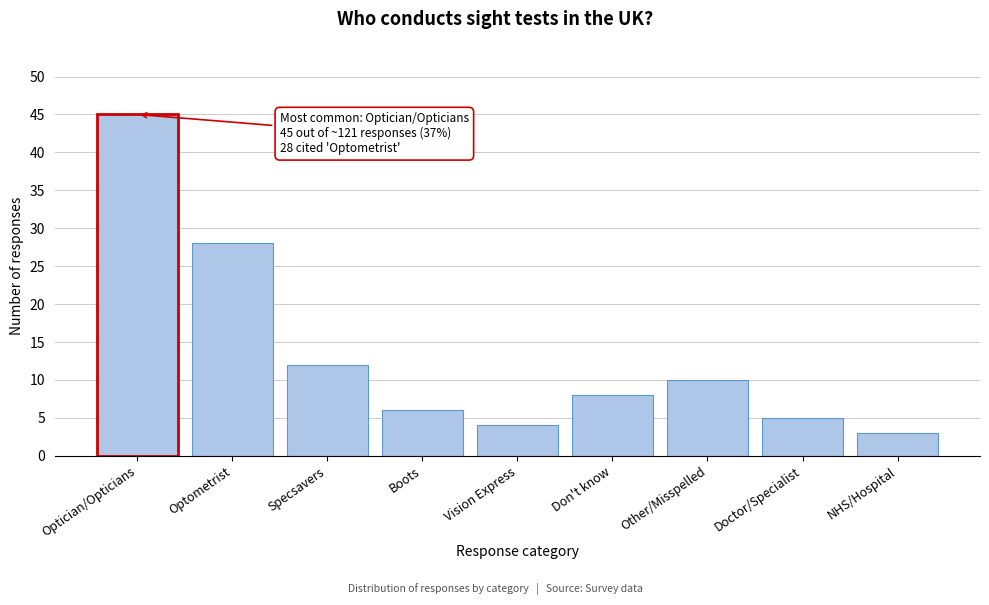

Reading left to right, transcribe all the data shown in this chart.

45	28	12	6	4	8	10	5	3